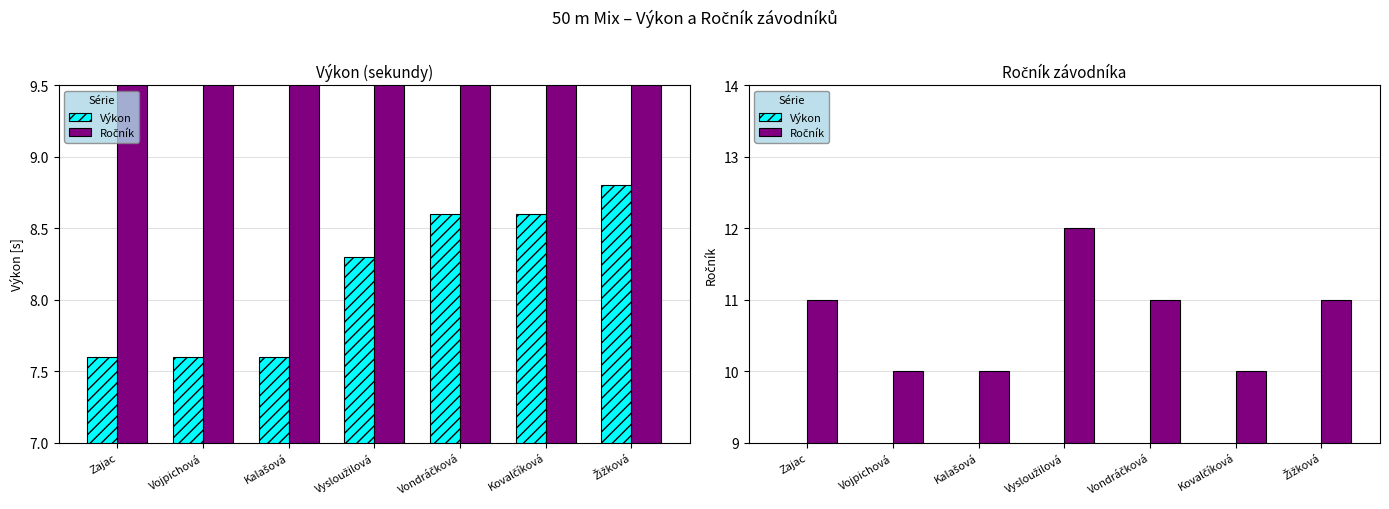

At which label does Ročník reach its peak?

Vysloužilová